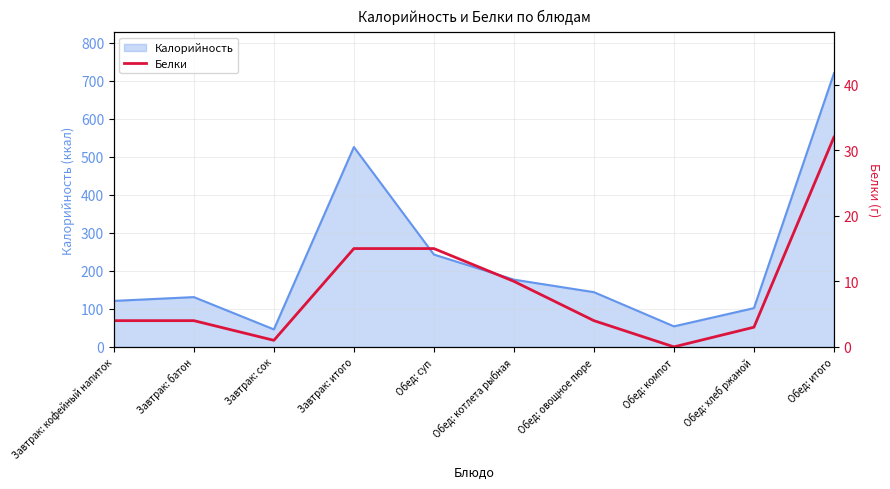

What is the average value?

9